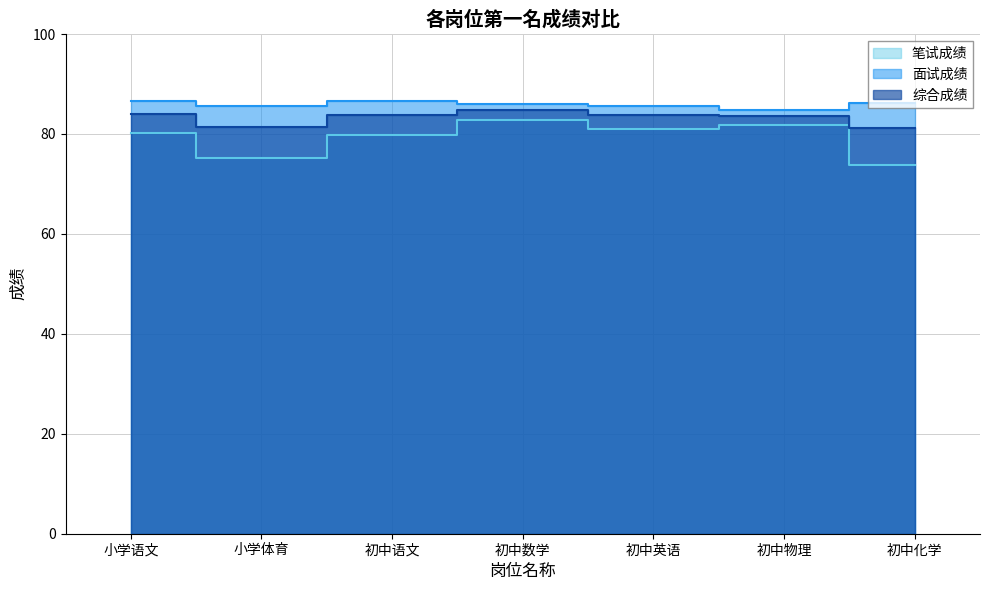

True or false: 面试成绩 and 笔试成绩 cross at least once.

False